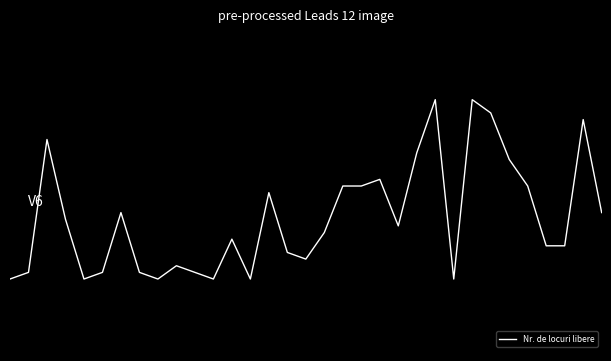

What is the value of the 24th point from the left?

0.8